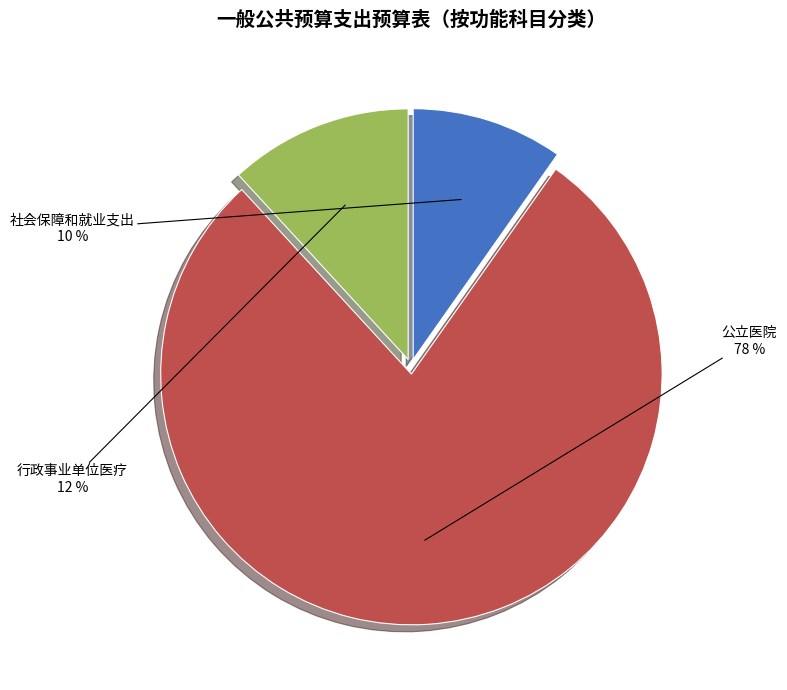

To the nearest percent, what is the average slice percentage?

33%